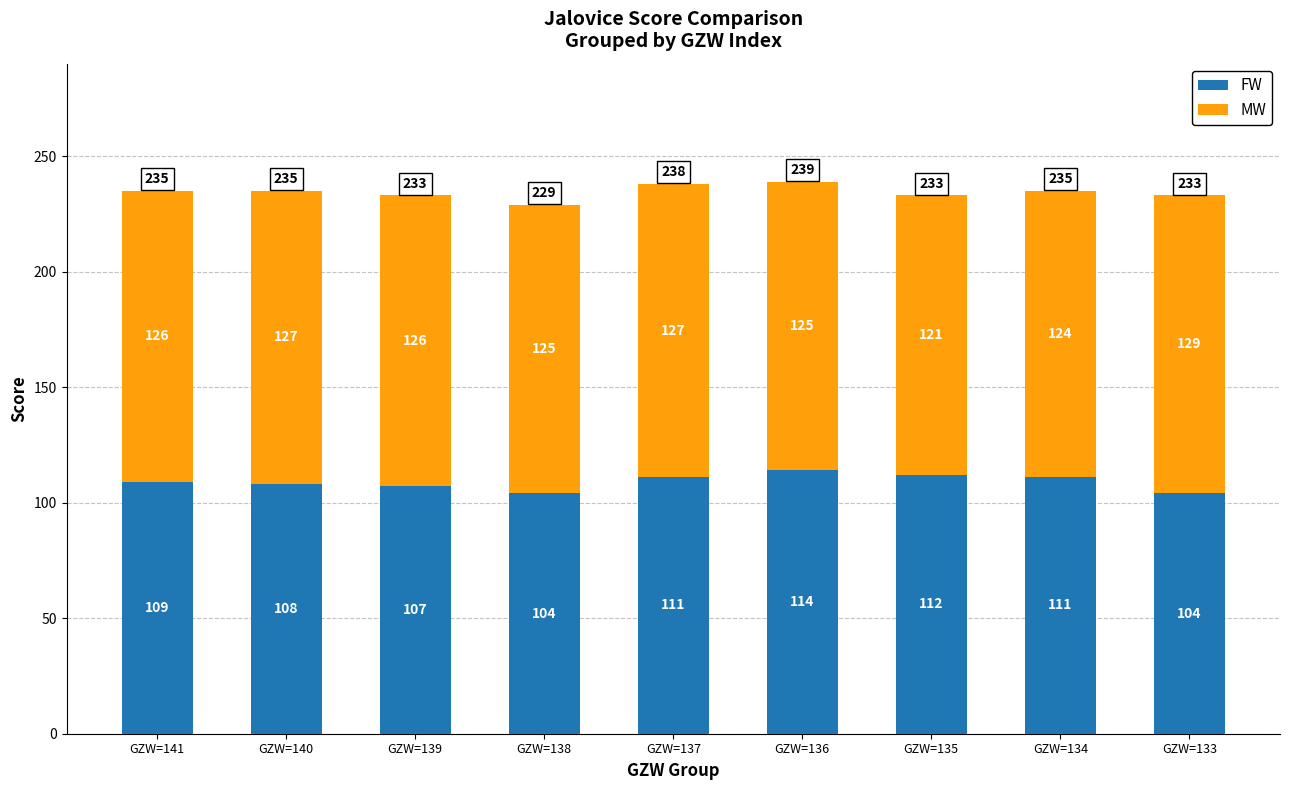

The value of FW at GZW=140 is 192. True or false?

False